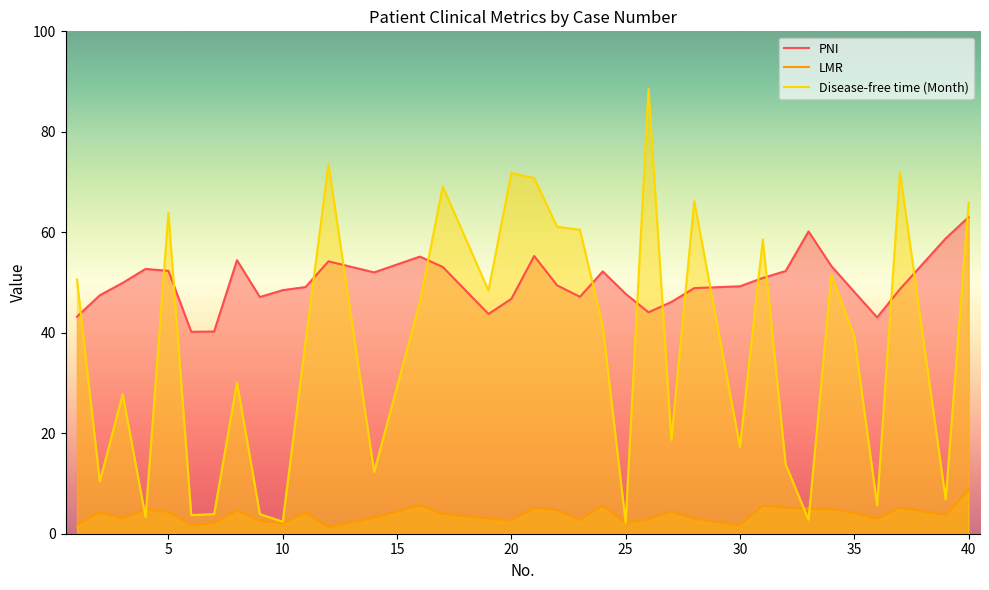

What is the smallest value displayed?

1.3